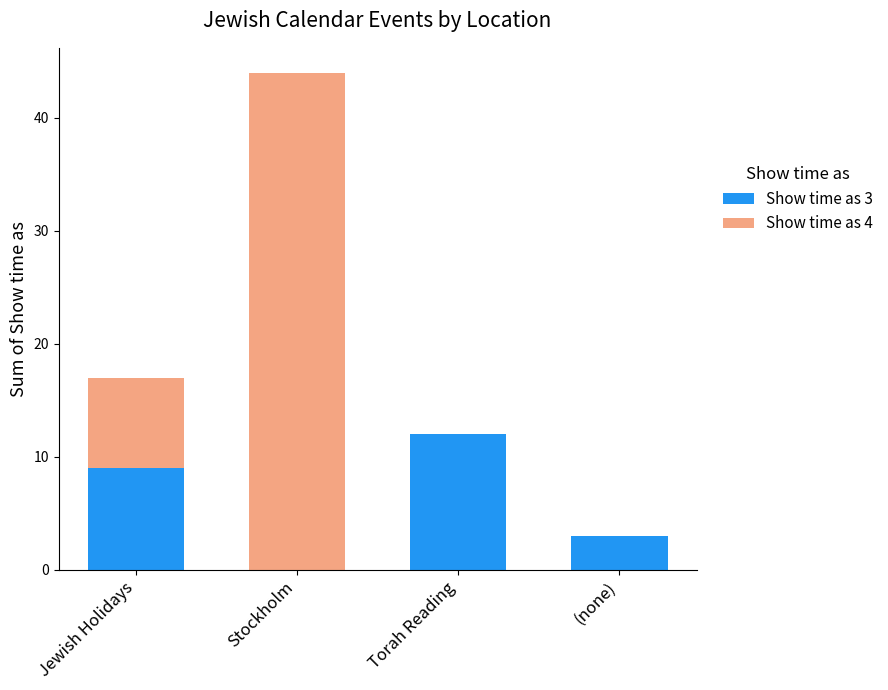

At which category is the sum across all series the highest?

Stockholm